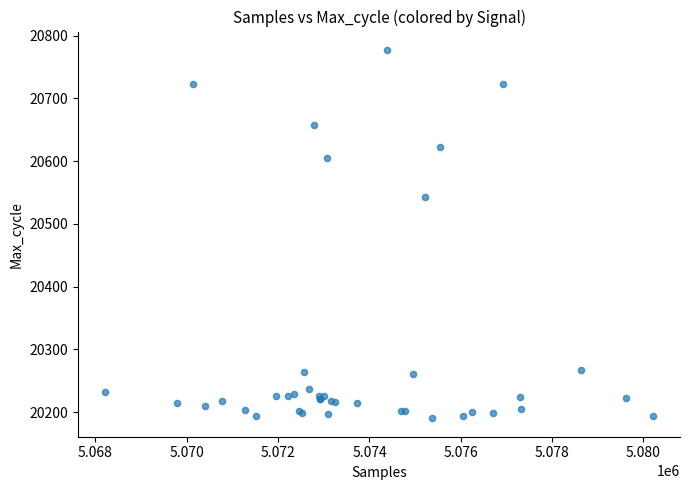

What Y value in the scatter plot is closest to 20483?

20543